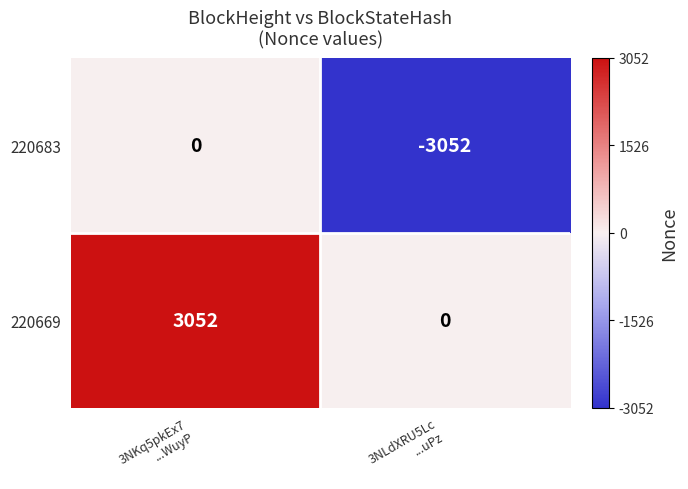

How many data points in 220669 are less than 3052?

1